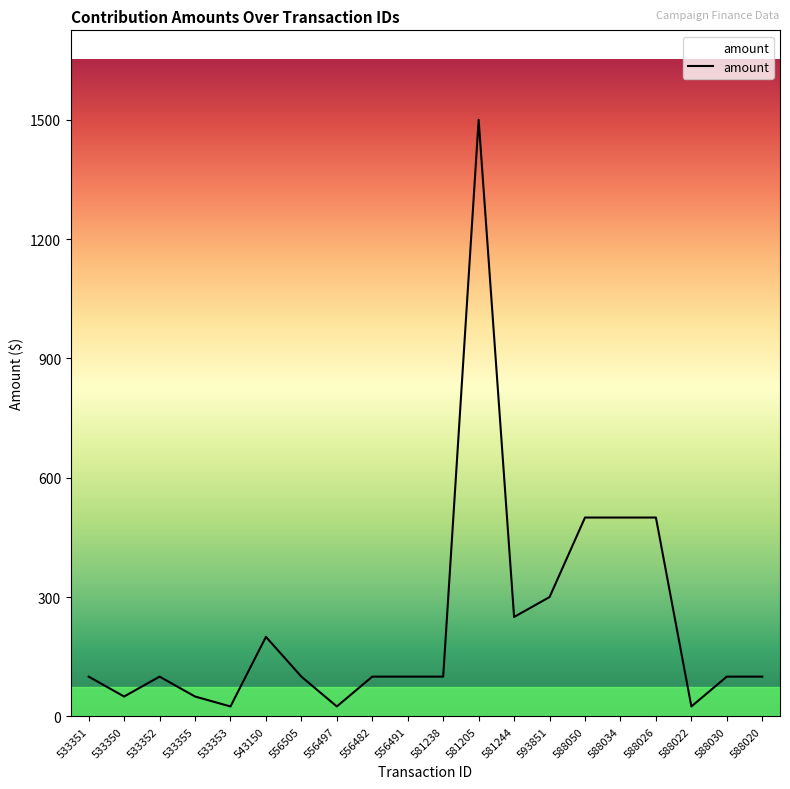

What is the difference between the values at 533350 and 588050?

450